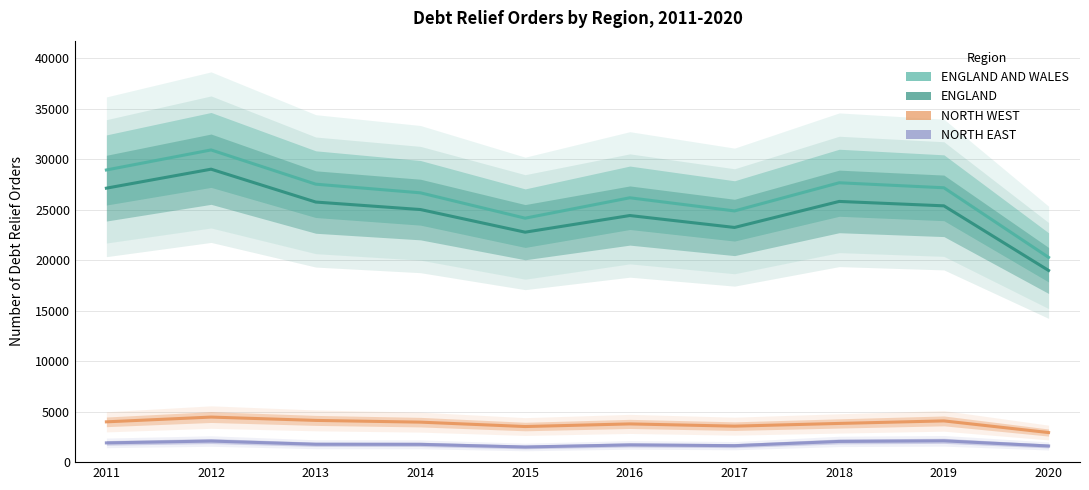

At which label does ENGLAND AND WALES first exceed 27189?

2011